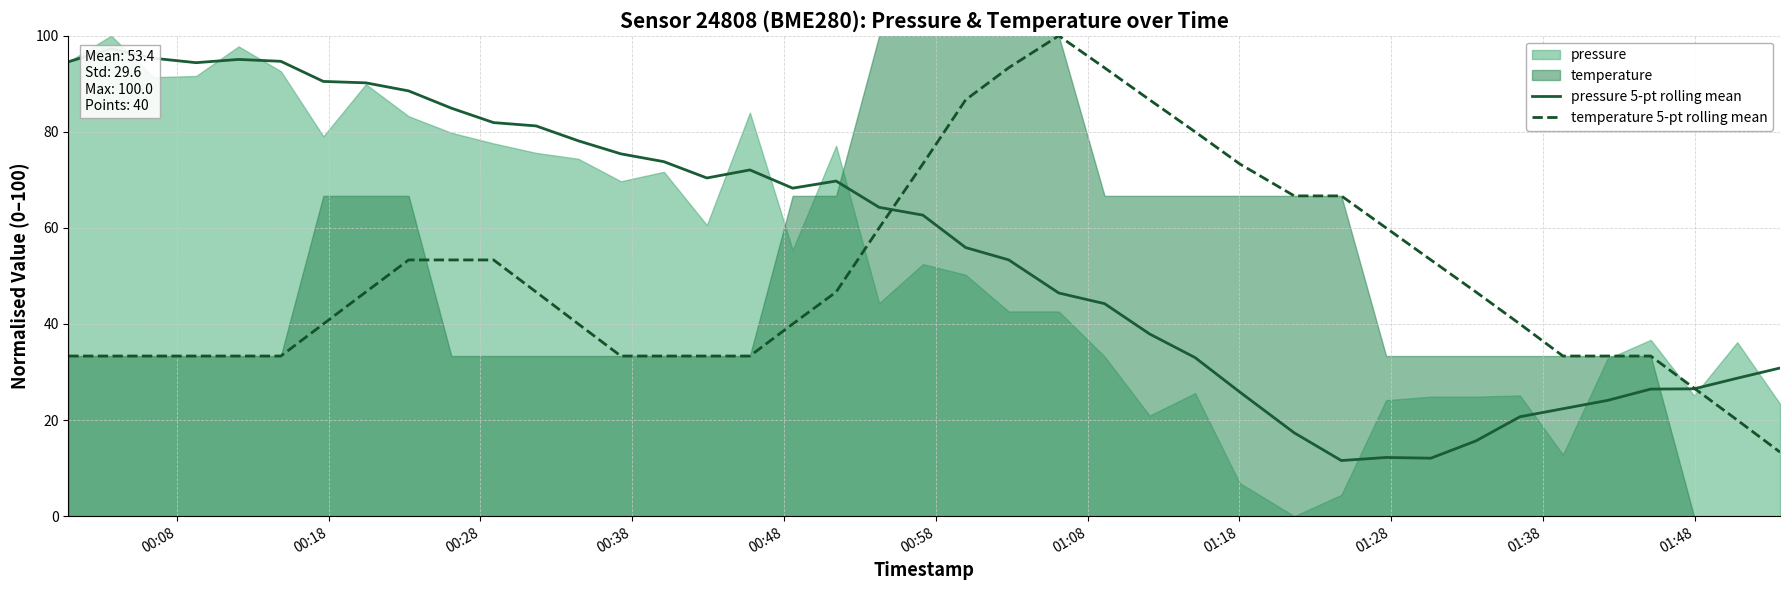

Which series has the largest total across all categories?

pressure 5-pt rolling mean